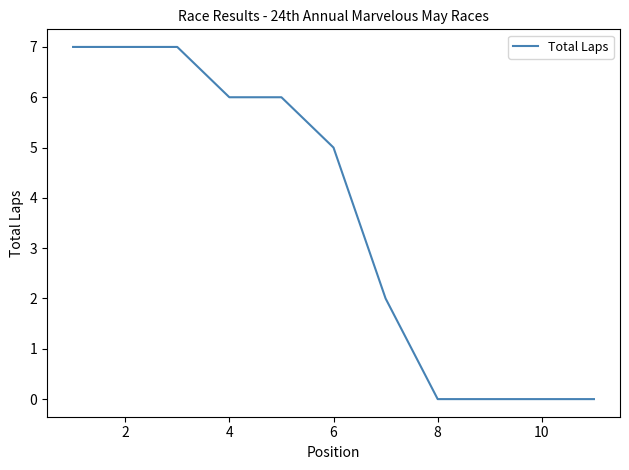

What is the difference between the maximum and minimum values?

7